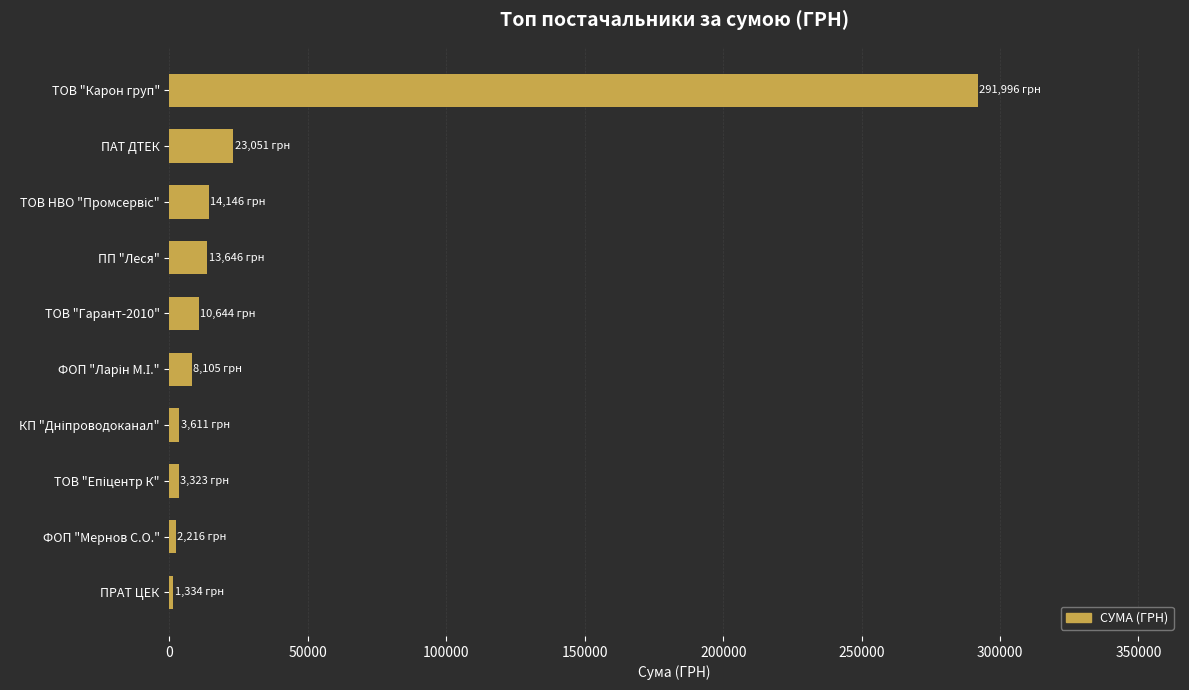

The value at ТОВ "Карон груп" is 69524.0. True or false?

False